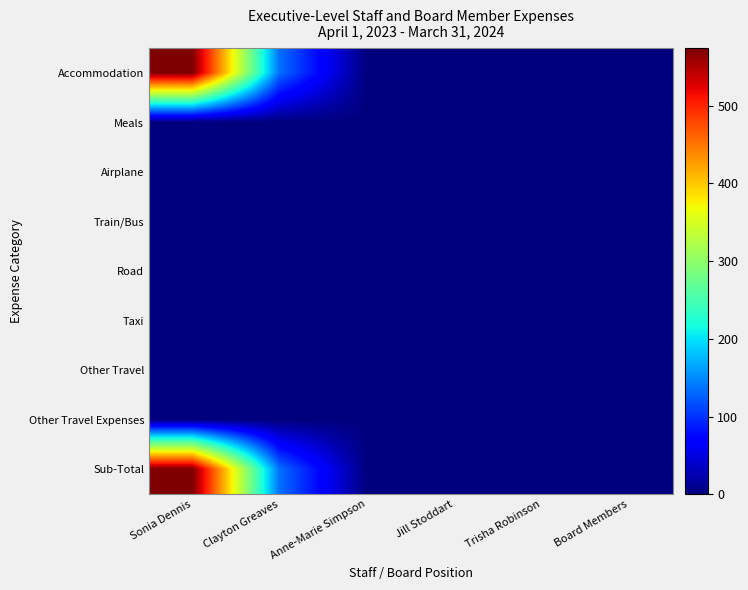

Count the number of categories in the chart.

6